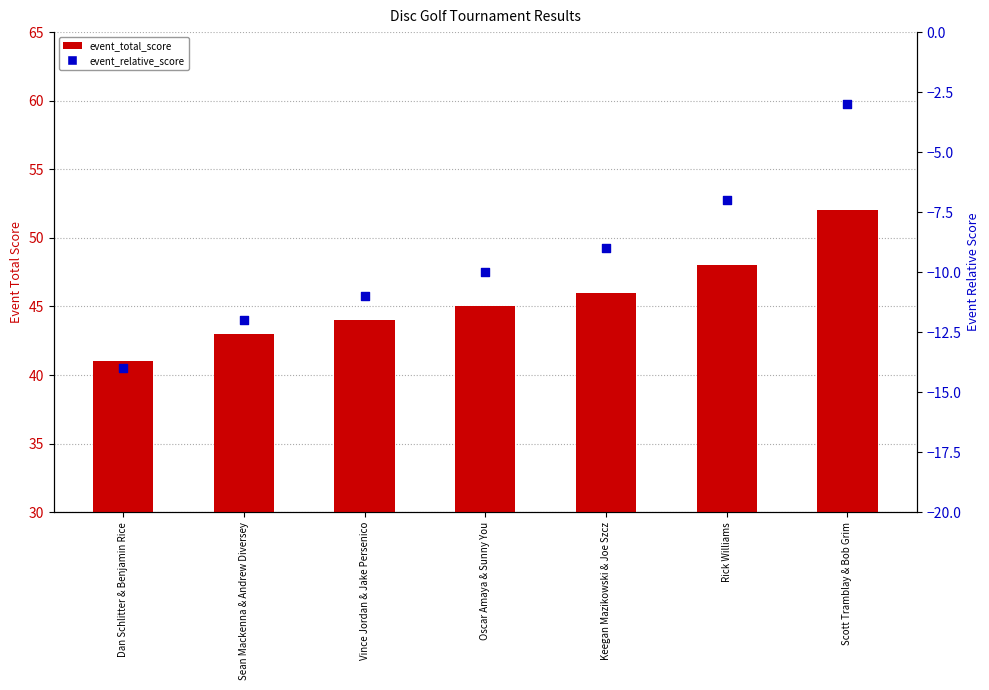

What are all the series names shown in the legend?

event_total_score, event_relative_score